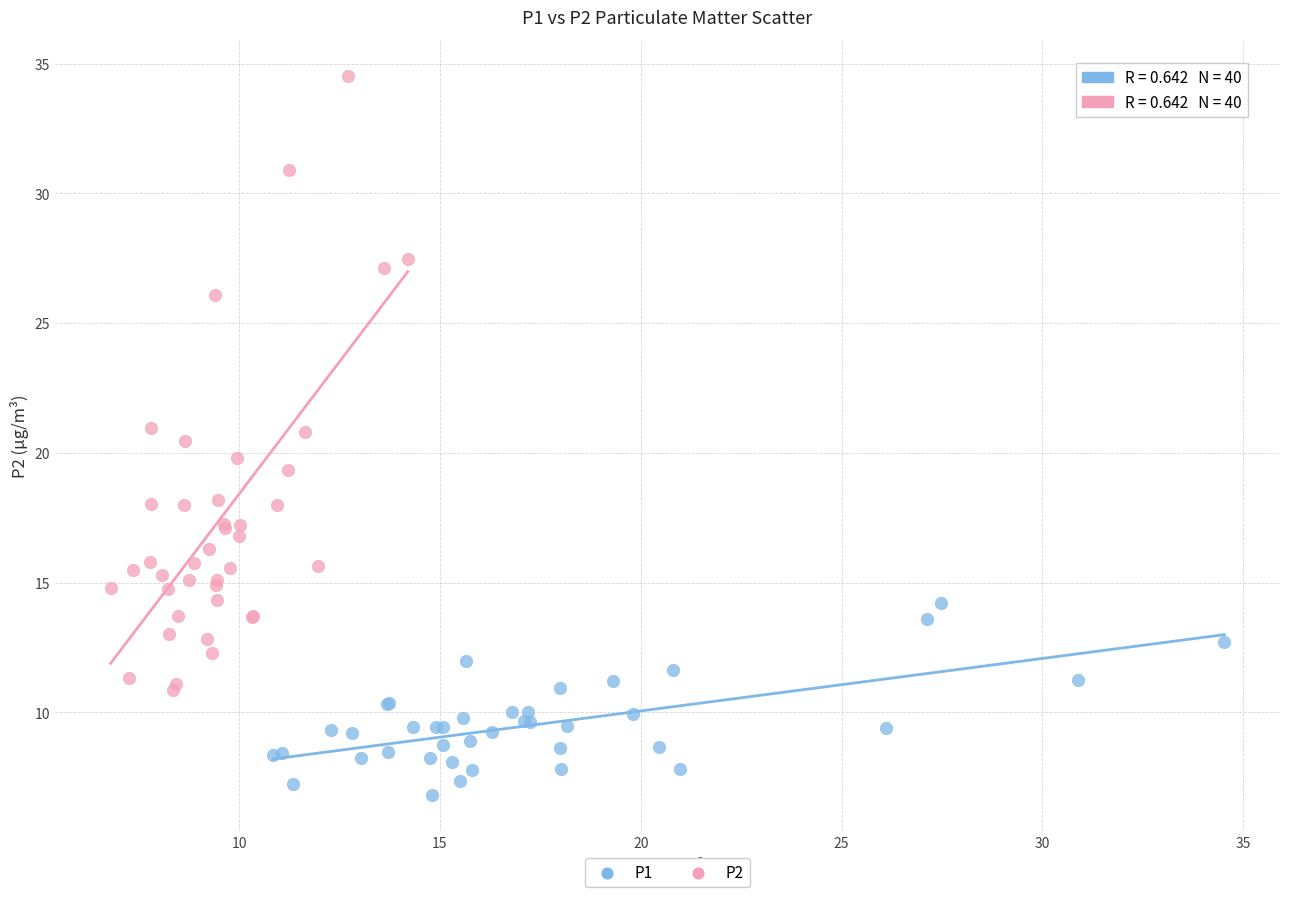

What are all the series names shown in the legend?

P1, P2